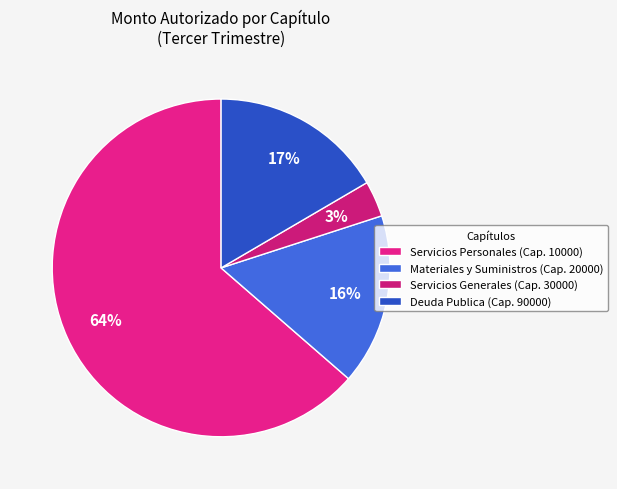

To the nearest percent, what percentage of the pie is Deuda Publica (Cap. 90000)?

17%